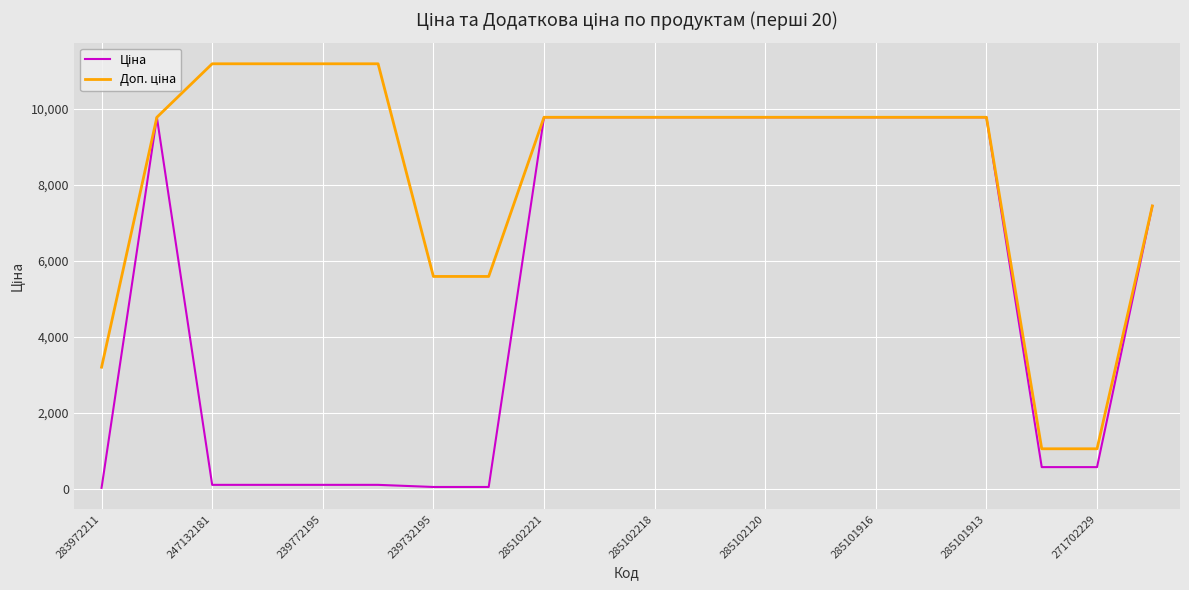

How many categories are shown in the chart?

20